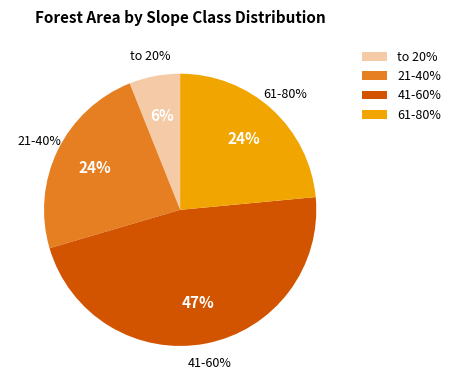

How much of the chart is everything except 21-40%?

76.5%